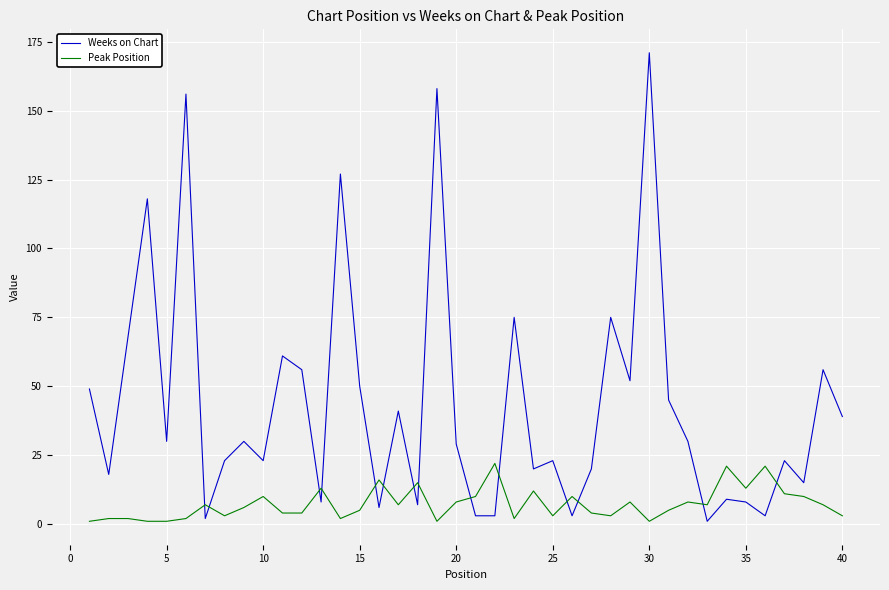

Which series has the widest spread of values?

Weeks on Chart